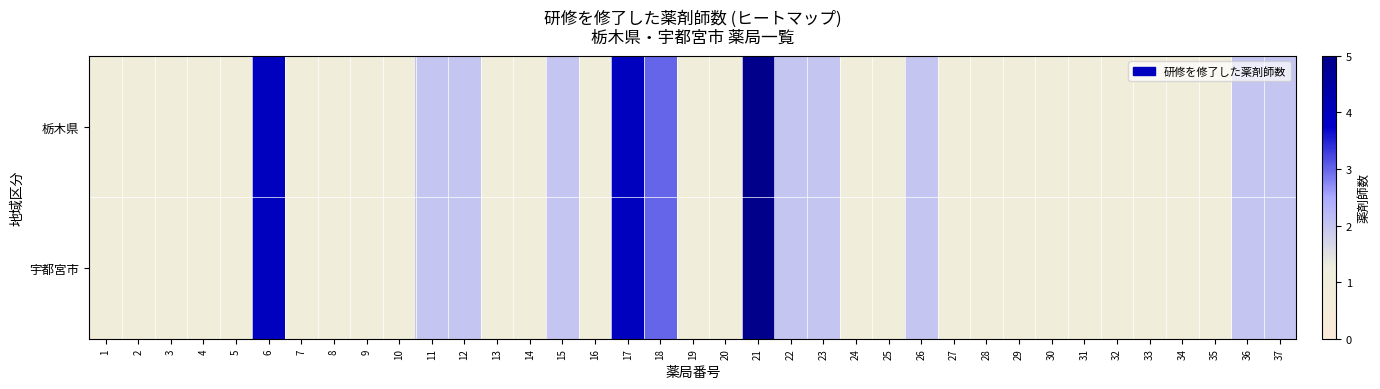

Reading right to left, extract all data points from this chart.

栃木県: 37=2	36=2	35=1	34=1	33=1	32=1	31=1	30=1	29=1	28=1	27=1	26=2	25=1	24=1	23=2	22=2	21=5	20=1	19=1	18=3	17=4	16=1	15=2	14=1	13=1	12=2	11=2	10=1	9=1	8=1	7=1	6=4	5=1	4=1	3=1	2=1	1=1
宇都宮市: 37=2	36=2	35=1	34=1	33=1	32=1	31=1	30=1	29=1	28=1	27=1	26=2	25=1	24=1	23=2	22=2	21=5	20=1	19=1	18=3	17=4	16=1	15=2	14=1	13=1	12=2	11=2	10=1	9=1	8=1	7=1	6=4	5=1	4=1	3=1	2=1	1=1